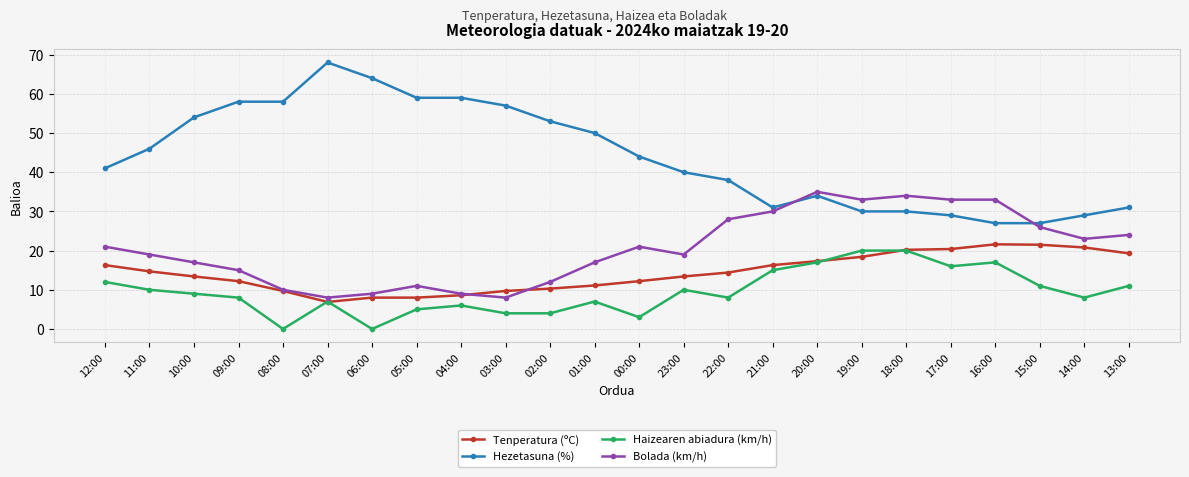

At which category does Bolada (km/h) reach its first local peak?

05:00